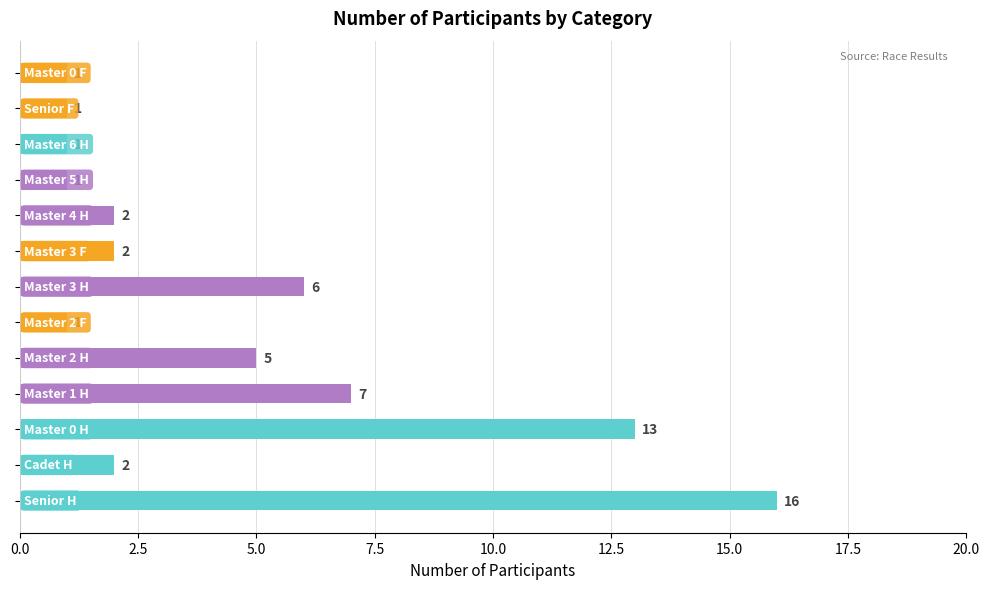

What is the maximum value shown in the chart?

16